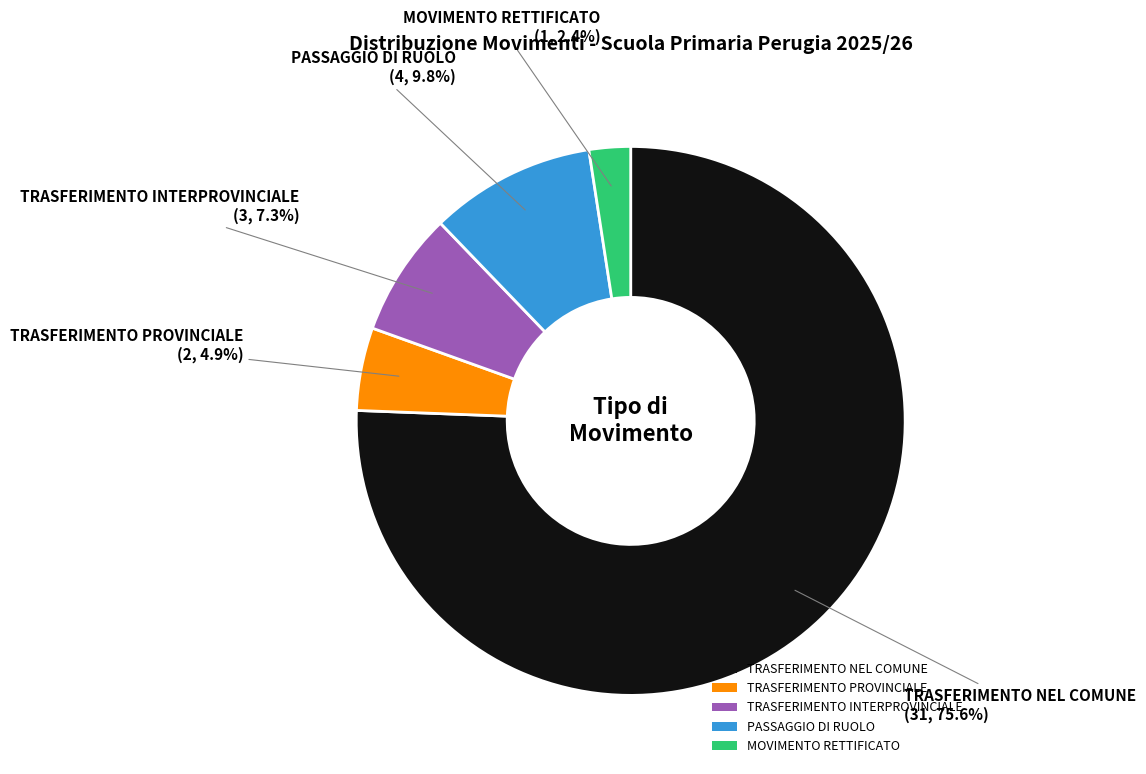

To the nearest percent, what is the difference between the largest and smallest slice percentages?

73%